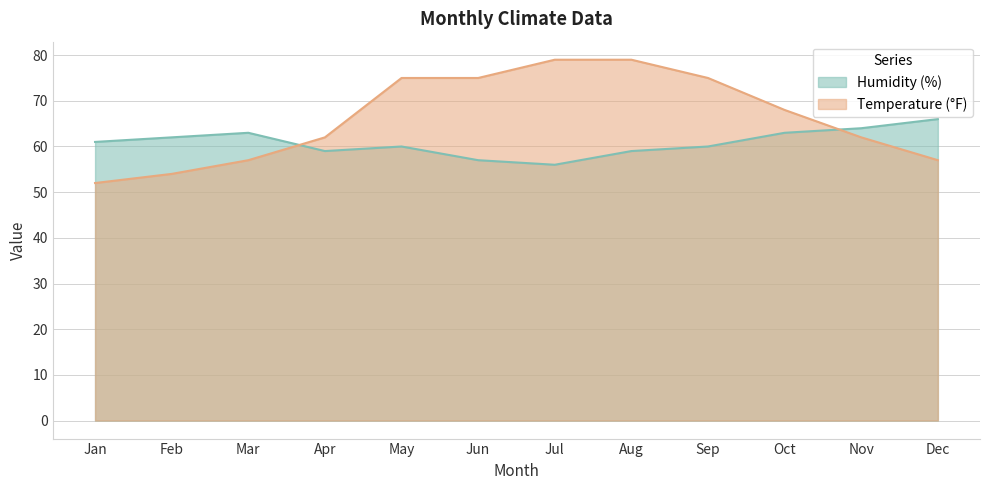

Which series has the largest range (max minus min)?

Temperature (°F)